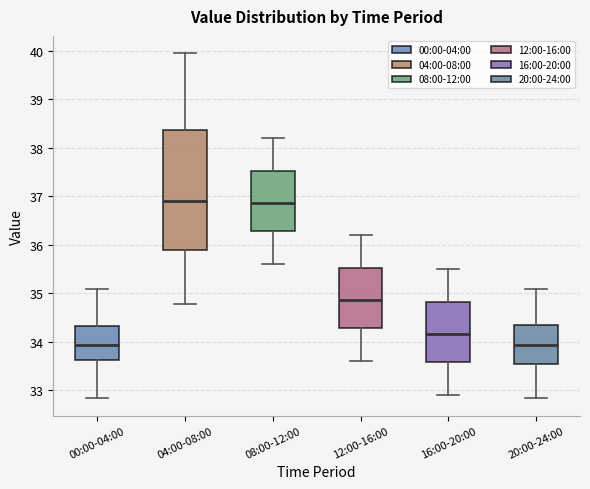

Which box is the tallest, from its lower edge to its upper edge?

04:00-08:00